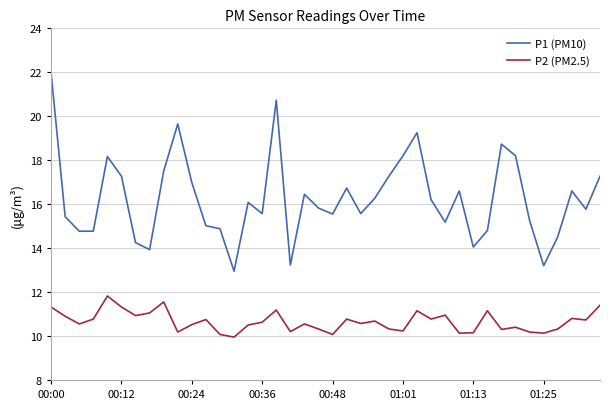

What is the greatest value displayed?

22.0